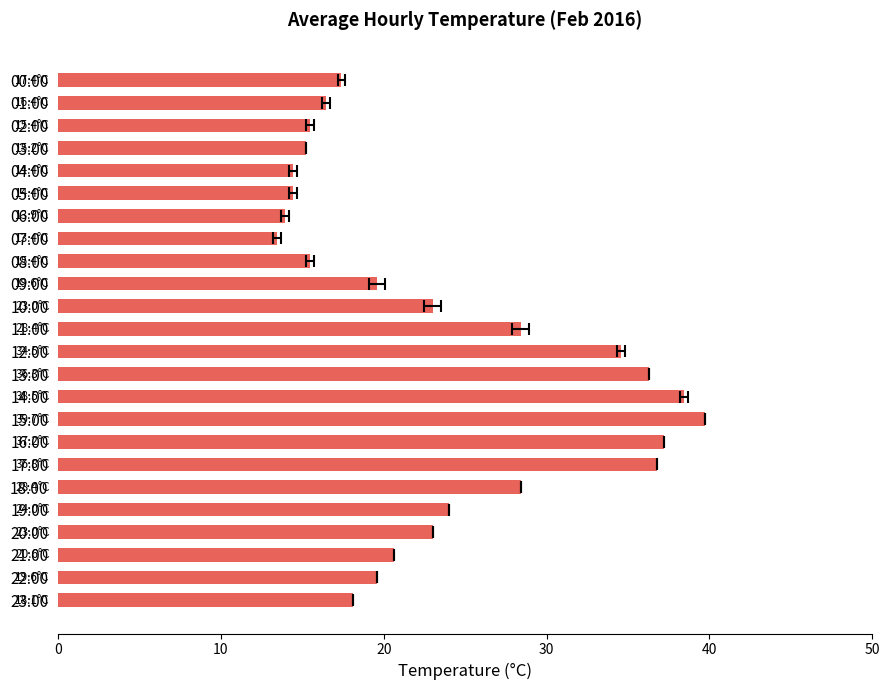

What is the average value?

23.5